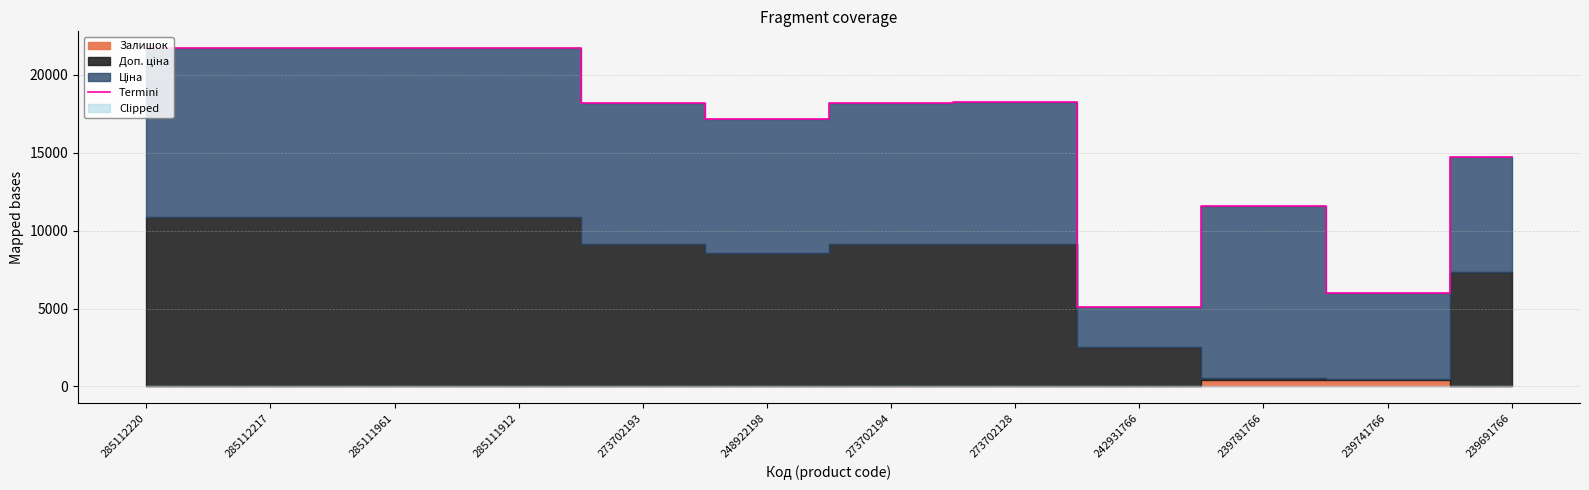

At which category does the chart reach its minimum across all series?

242931766